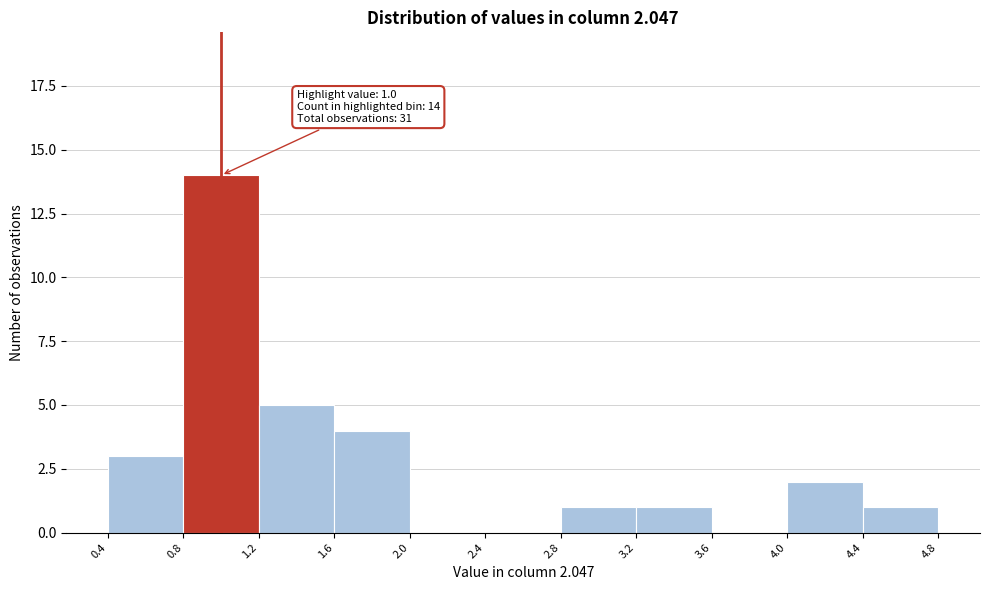

Which range on the x-axis has the tallest bar?

0.8 to 1.2